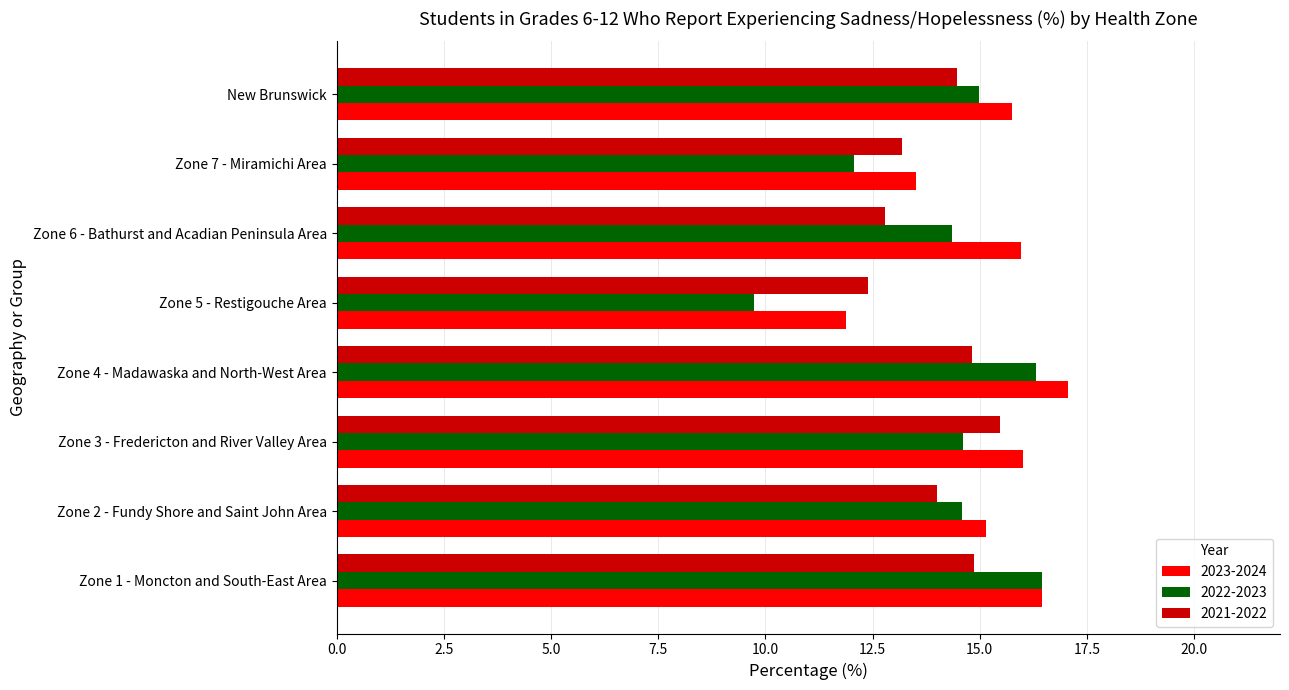

What is the difference between the highest and lowest values at Zone 2 - Fundy Shore and Saint John Area?

1.2